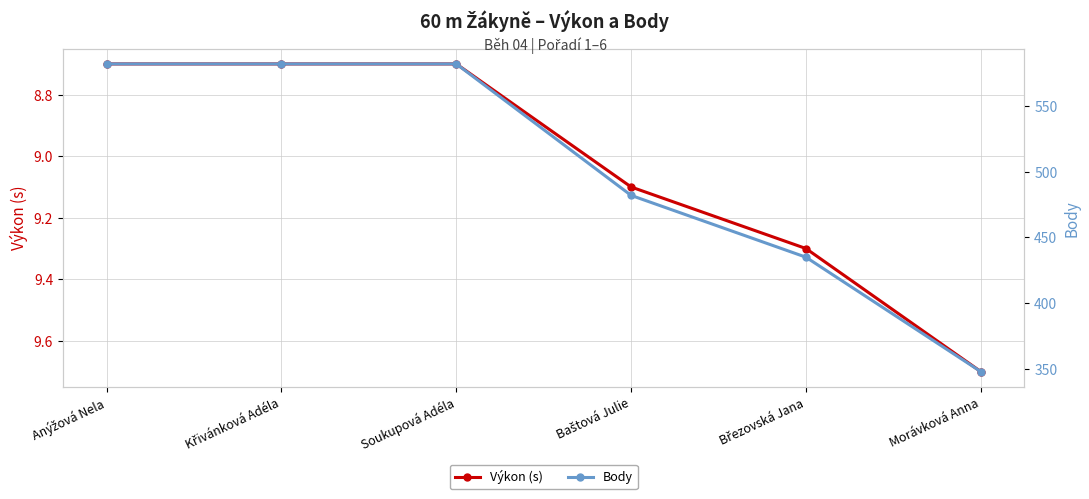

What is the difference between the maximum and second lowest values in the Výkon (s) series?

1.0